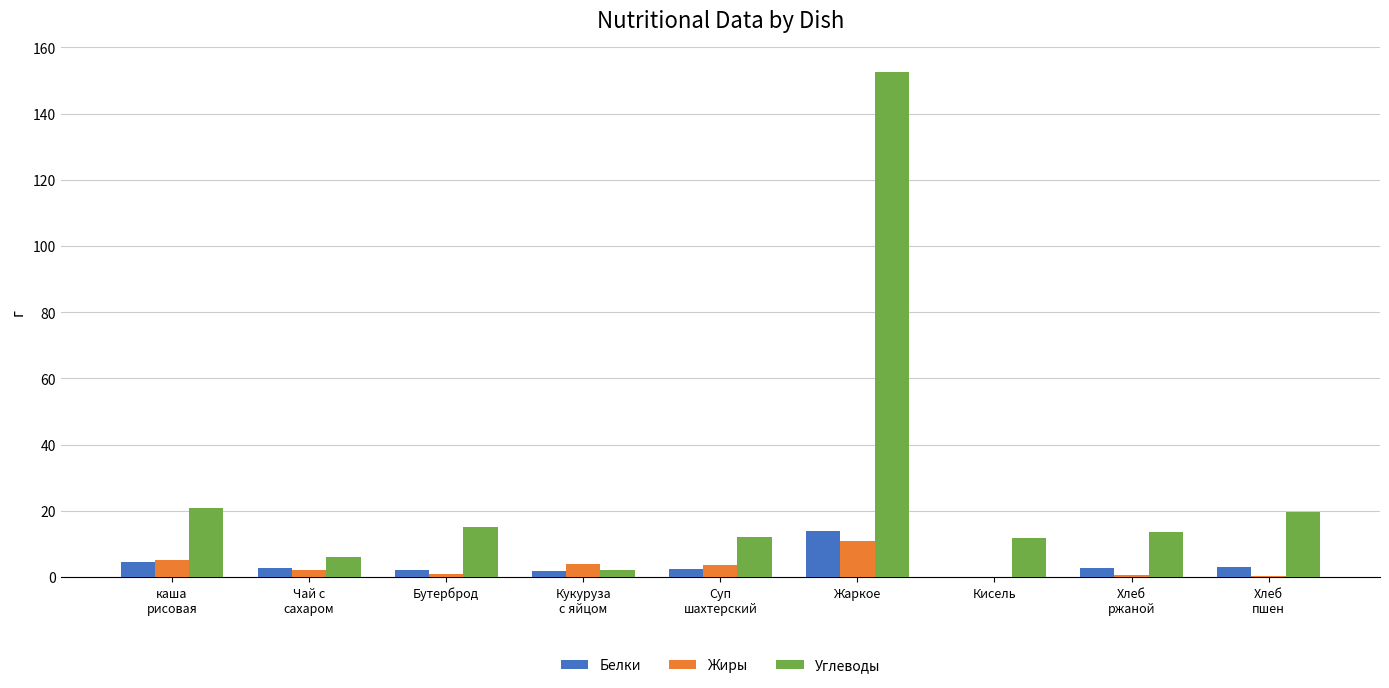

At which category is the sum across all series the highest?

Жаркое